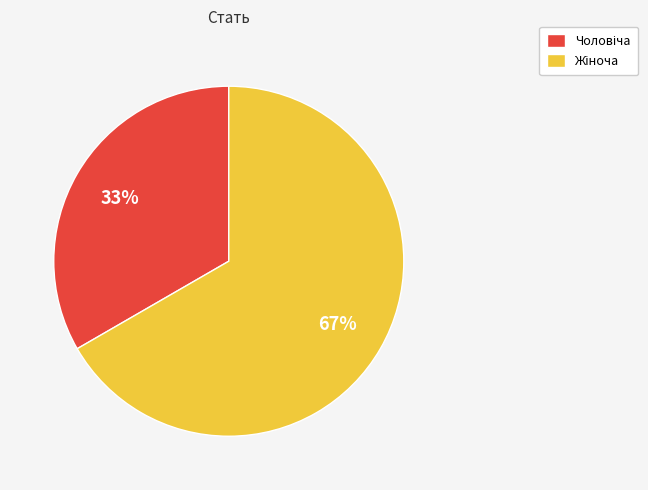

To the nearest percent, what is the average slice percentage?

50%